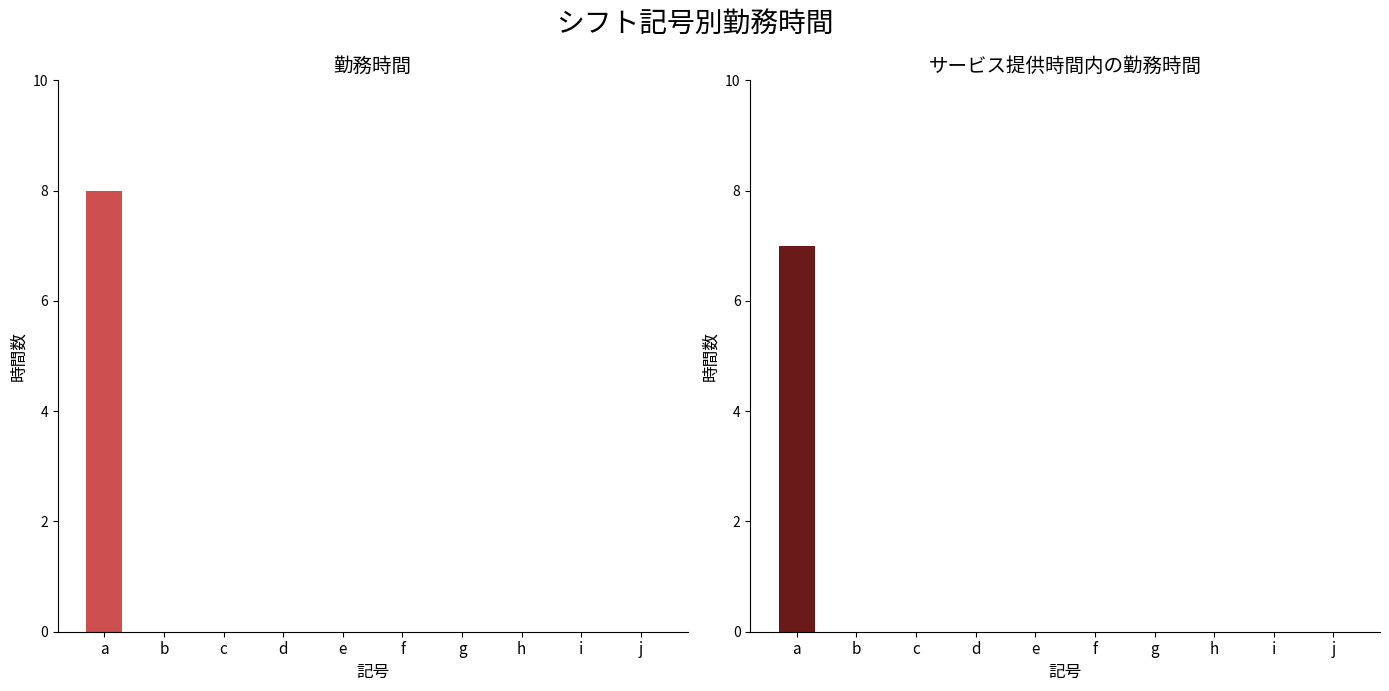

Rank the categories by 勤務時間 value from lowest to highest.

b, c, d, e, f, g, h, i, j, a